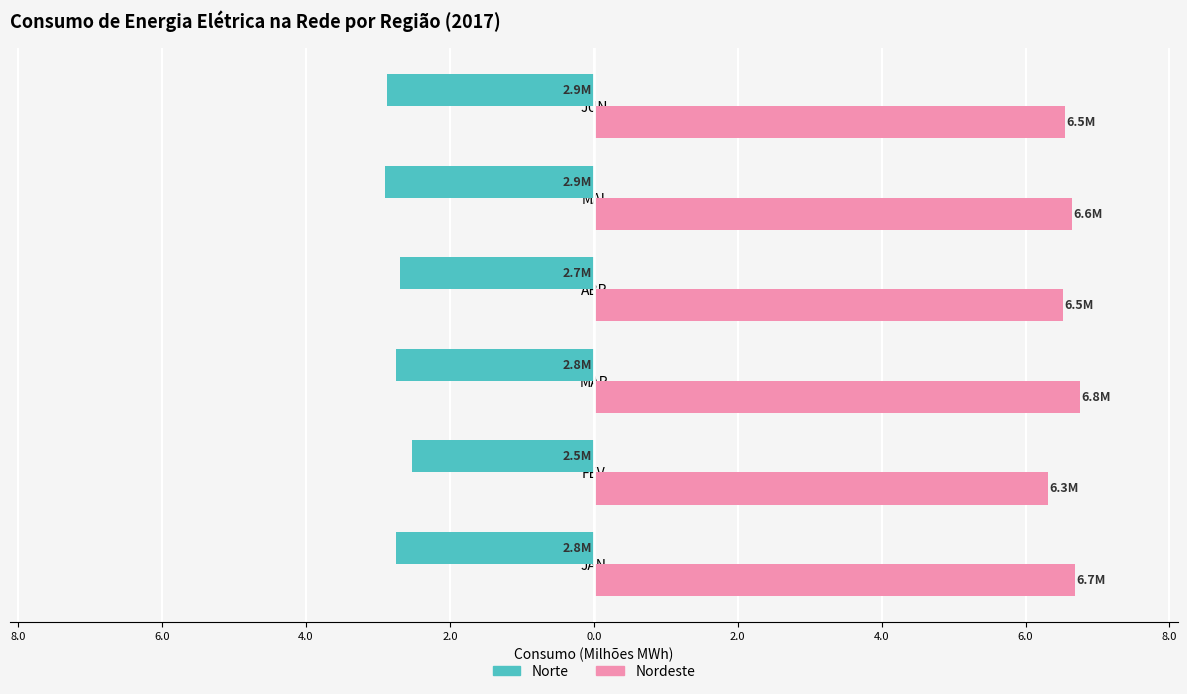

What are all the series names shown in the legend?

Norte, Nordeste